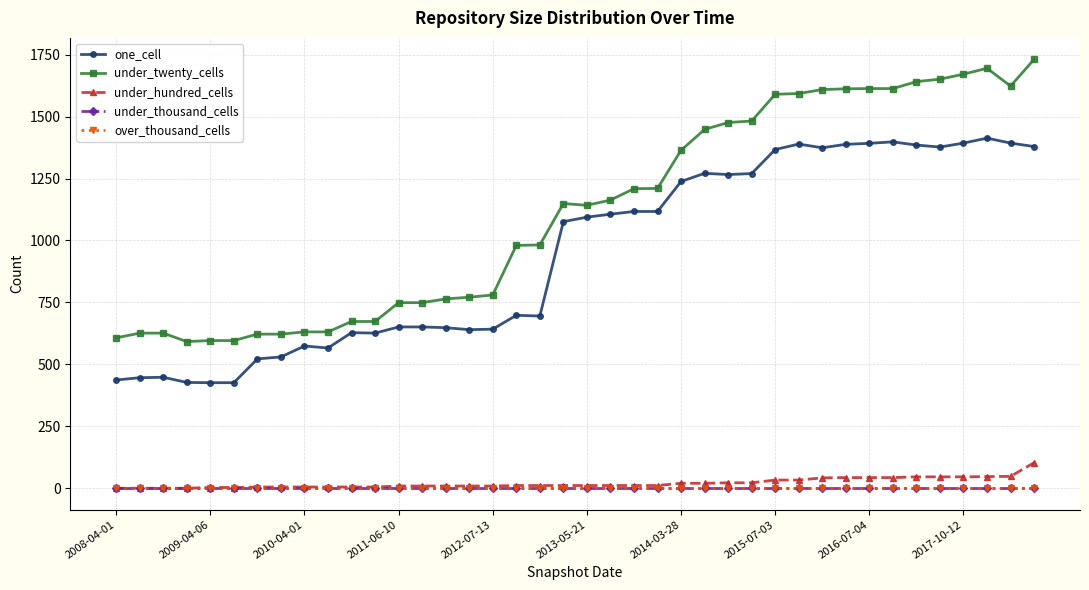

True or false: under_thousand_cells has more than 1 interior local peaks.

False